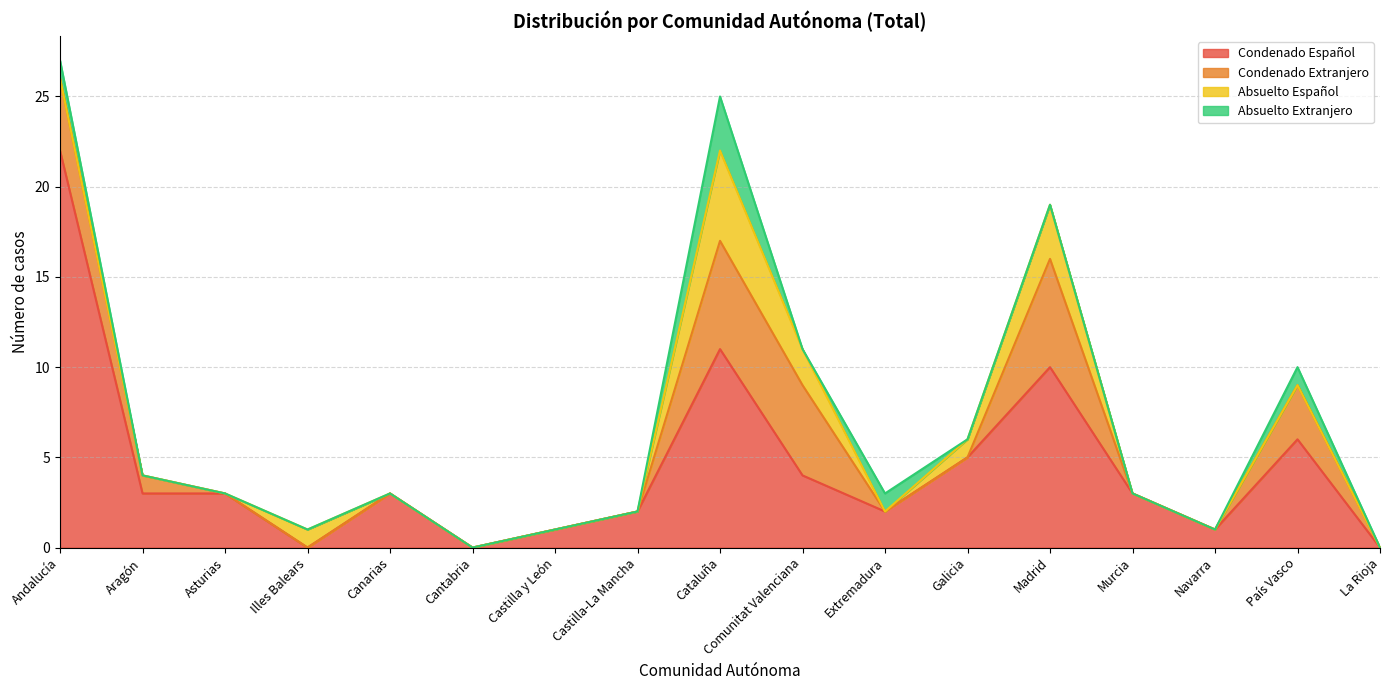

What is the total value across all series at Murcia?

3